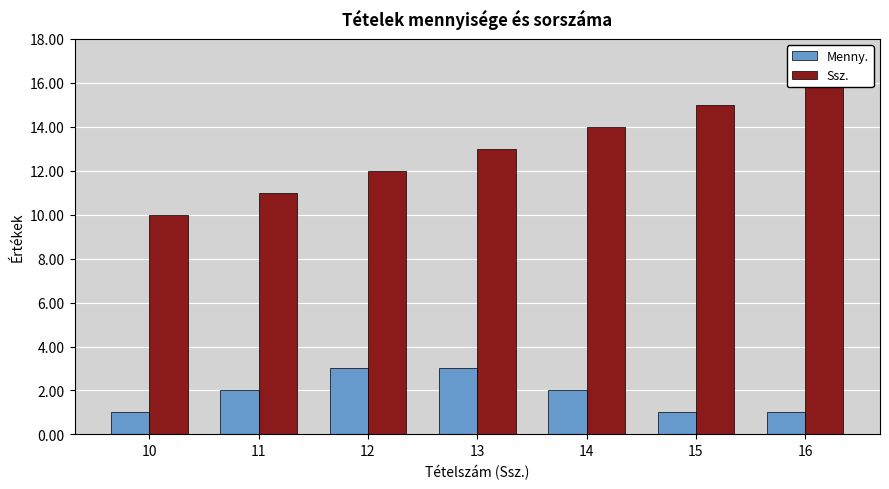

What is the difference between the Ssz. values at 11 and 13?

2